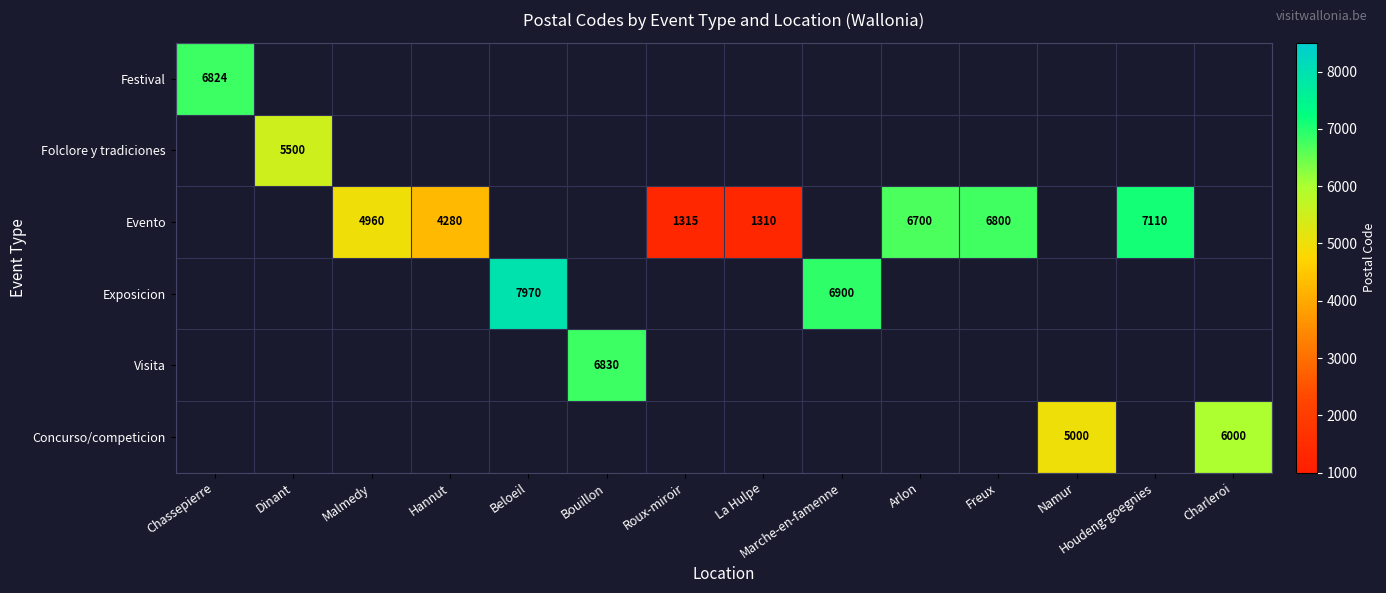

Which label corresponds to the largest value in the chart?

Beloeil